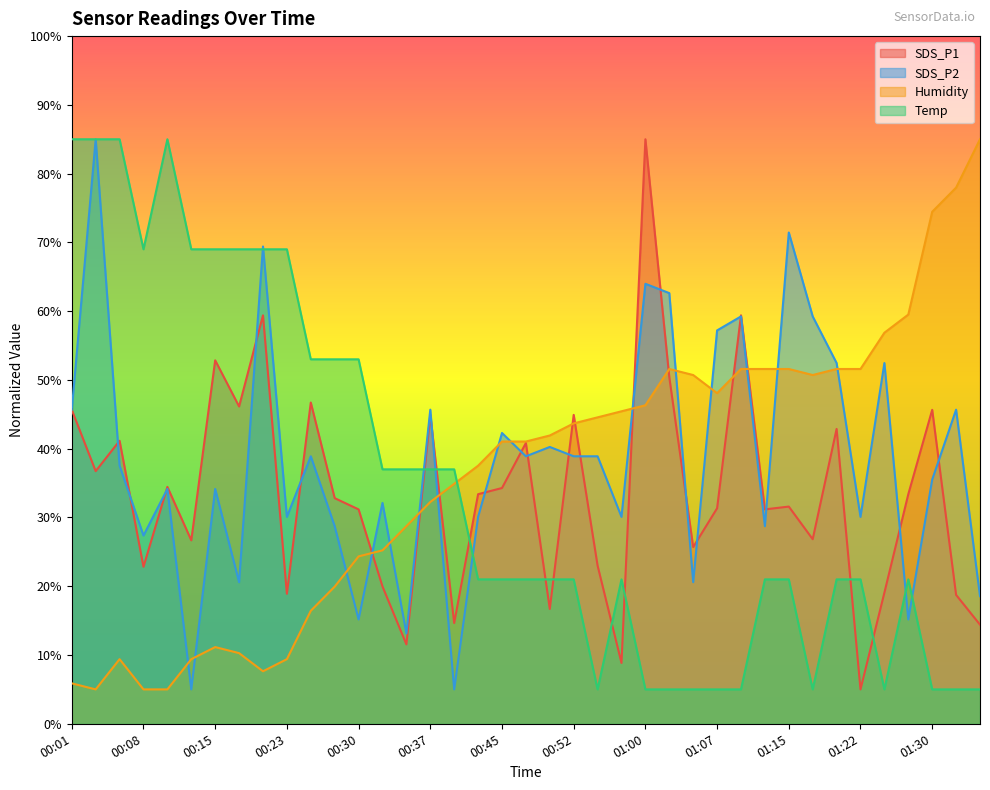

True or false: SDS_P1 has more than 0 points higher than both neighbors.

True